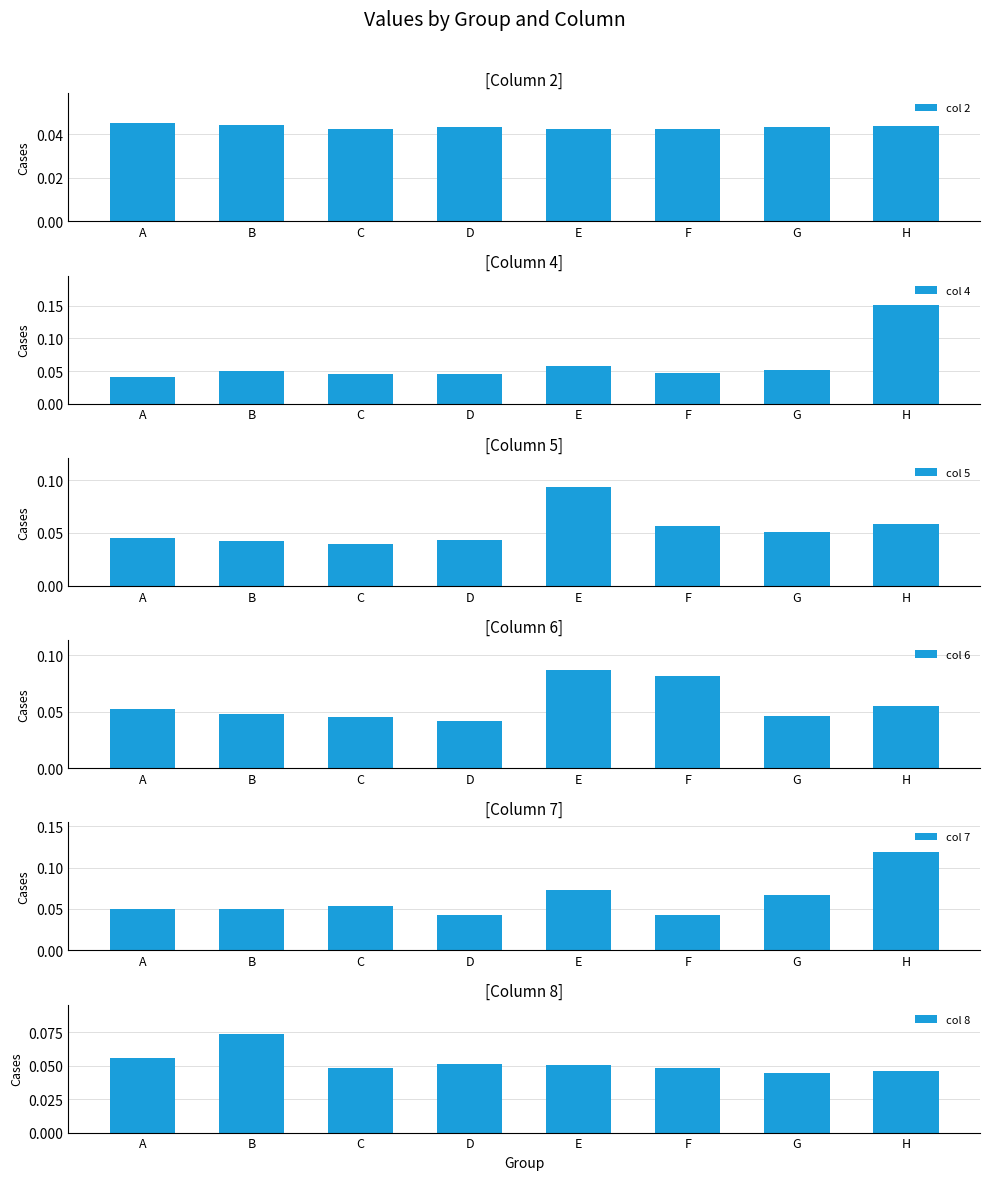

True or false: col 7 has a value of 0.0 at C.

False